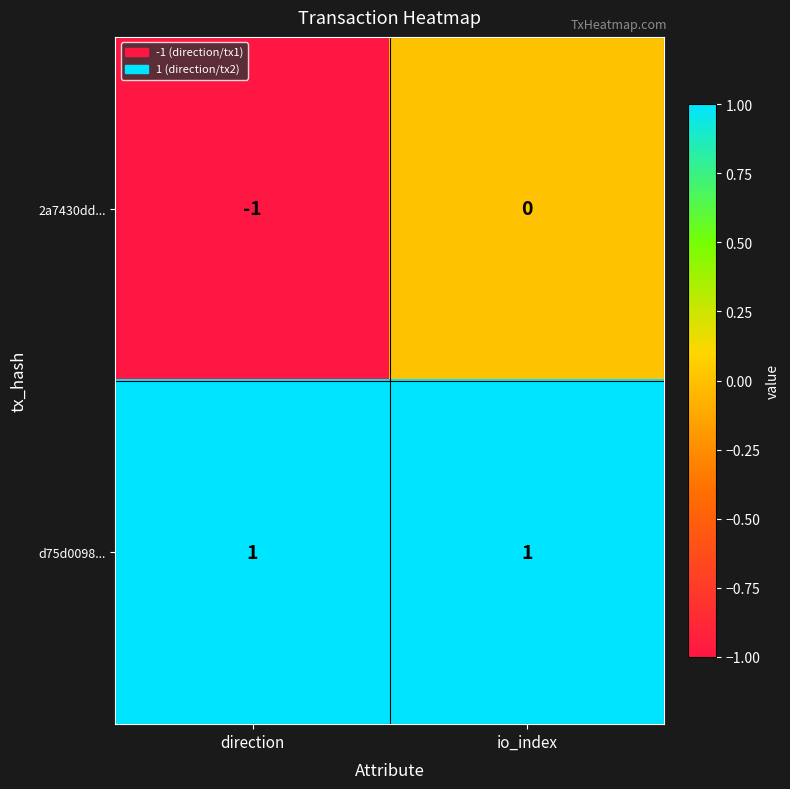

What is the spread (max minus min) of values at io_index?

1